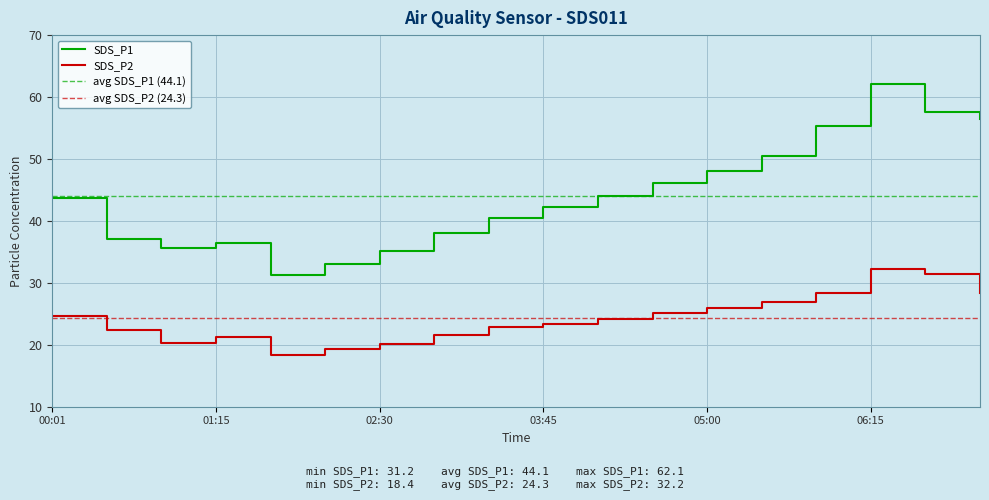

True or false: SDS_P2 and SDS_P1 cross at least once.

False